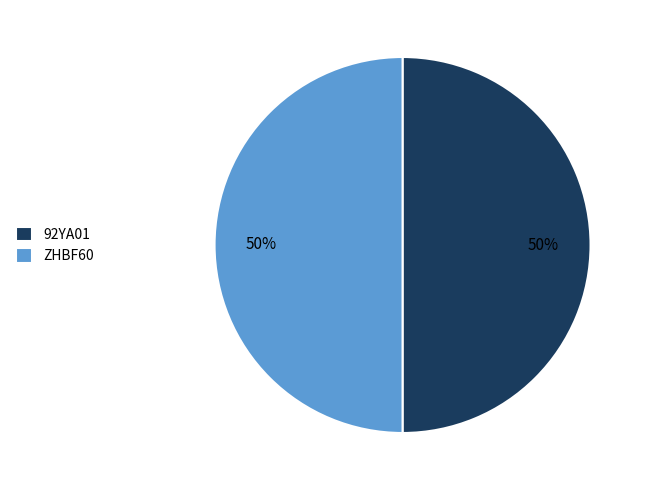

To the nearest percent, what percentage of the pie is ZHBF60?

50%